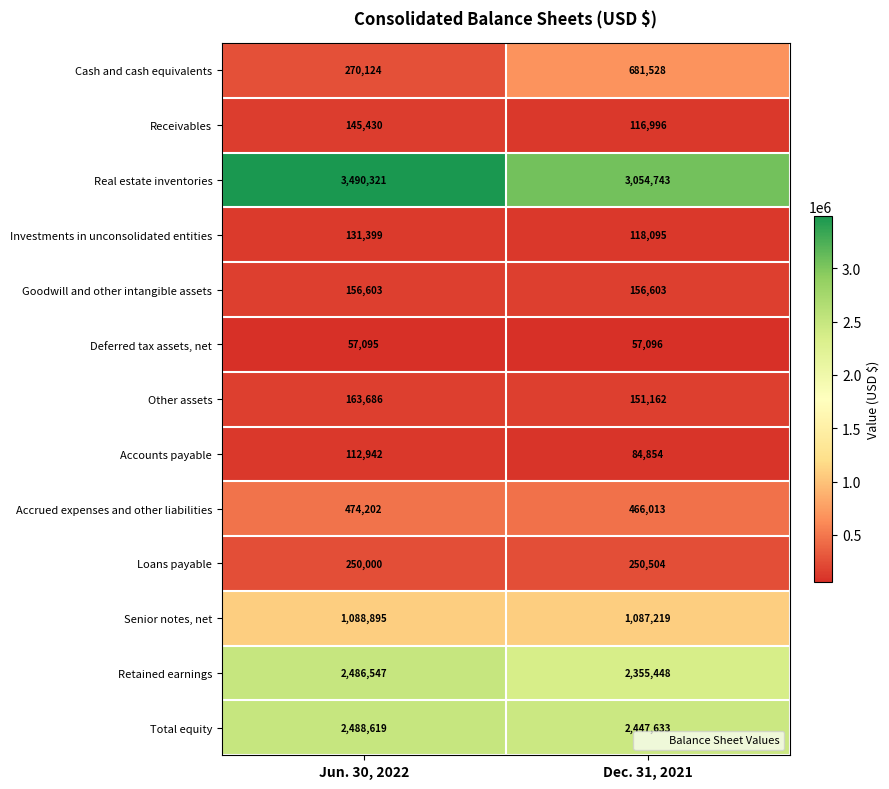

What is the difference between the maximum and minimum values in the Accounts payable series?

28088